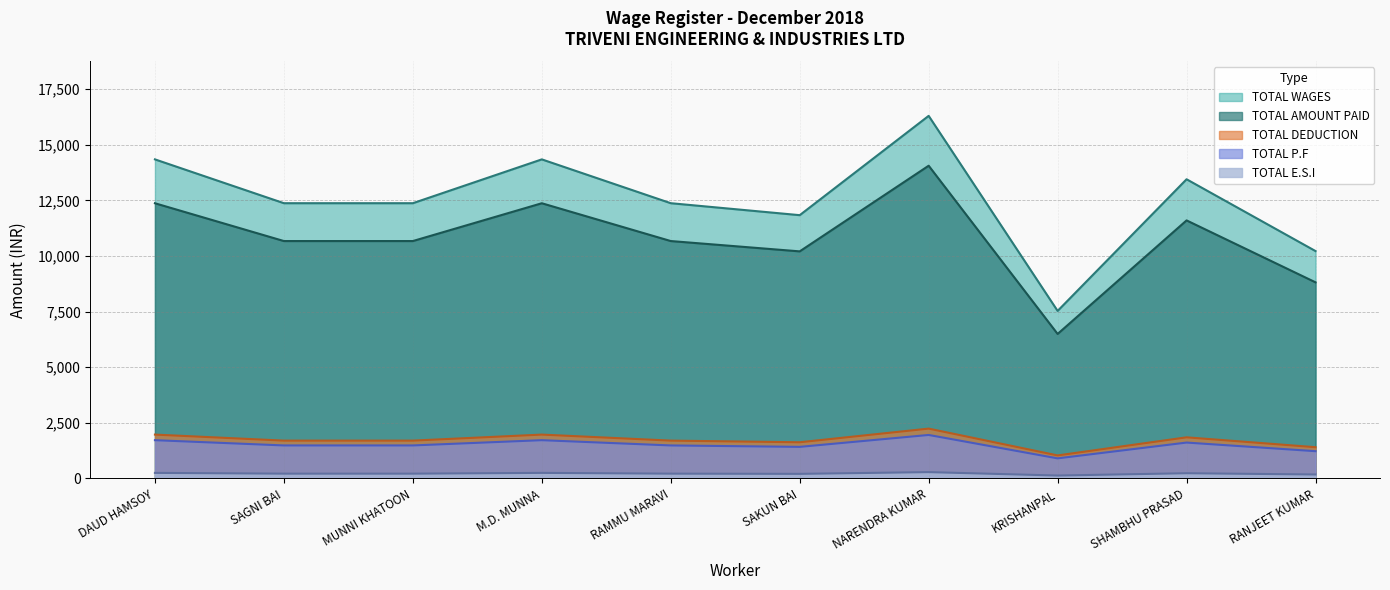

What is the label of the 9th point from the right?

SAGNI BAI